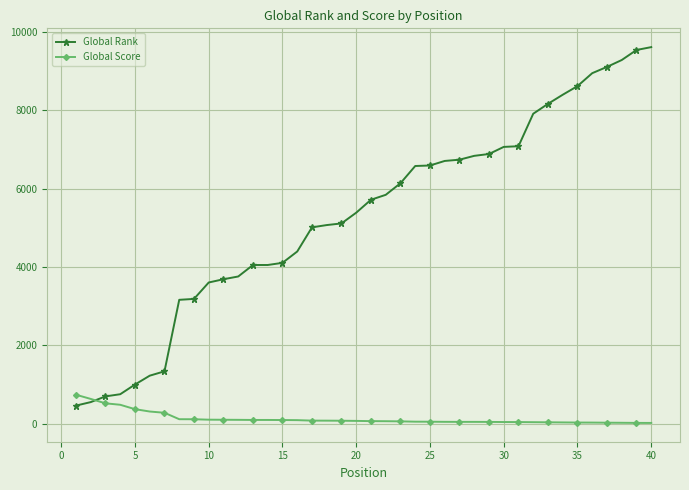

Does the chart display data point markers on the line(s)?

Yes